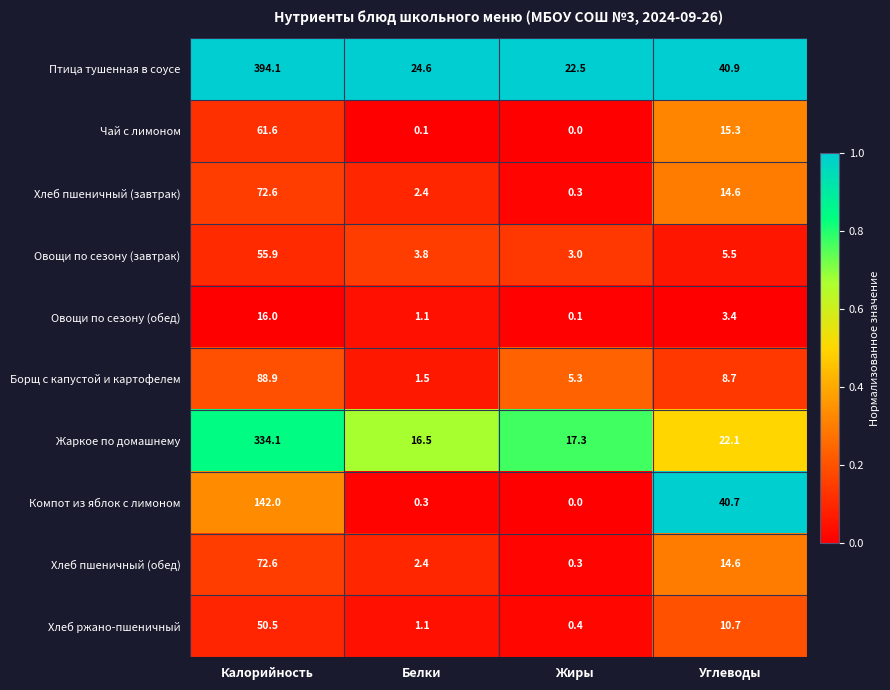

Which series has the largest total across all categories?

Птица тушенная в соусе